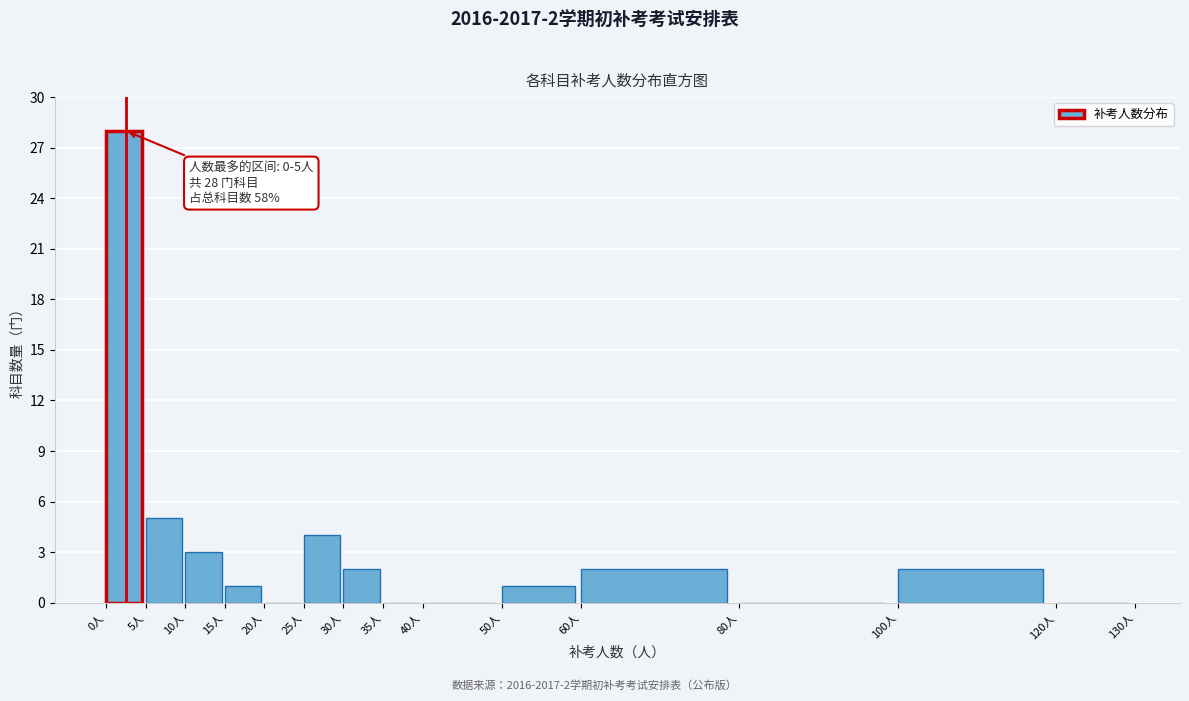

Over which range of the x-axis is the bar tallest?

0 to 5